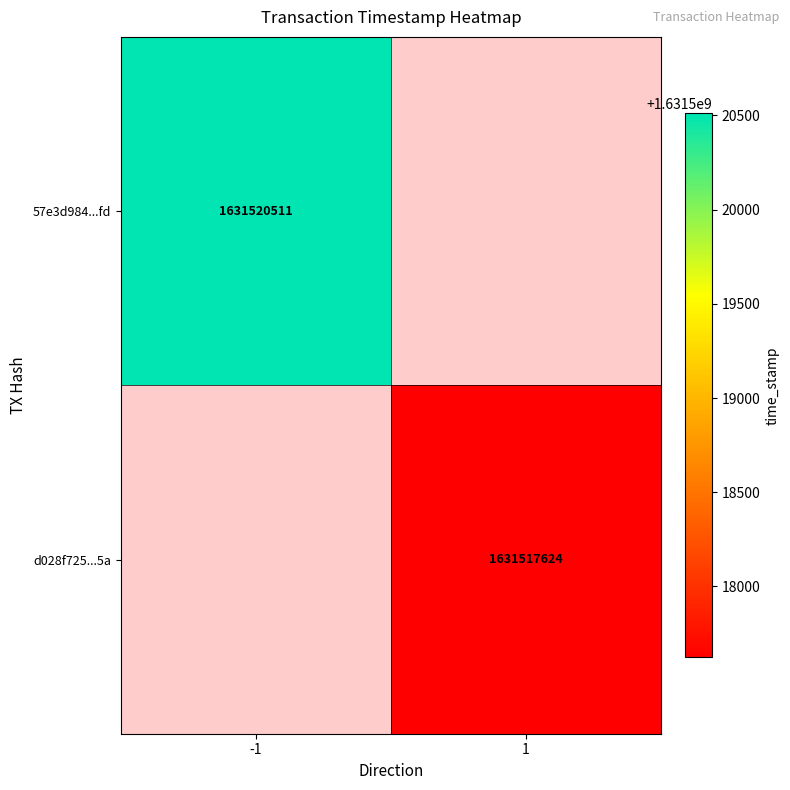

The 57e3d984...fd series shows 729207818 at -1. True or false?

False